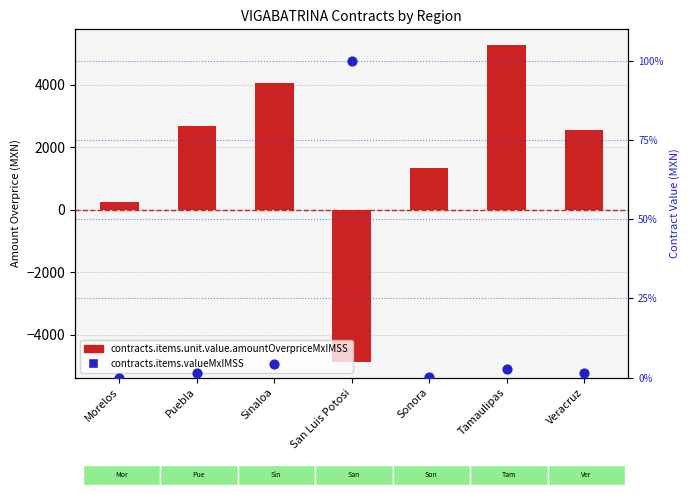

At which category is the sum across all series the highest?

Tamaulipas